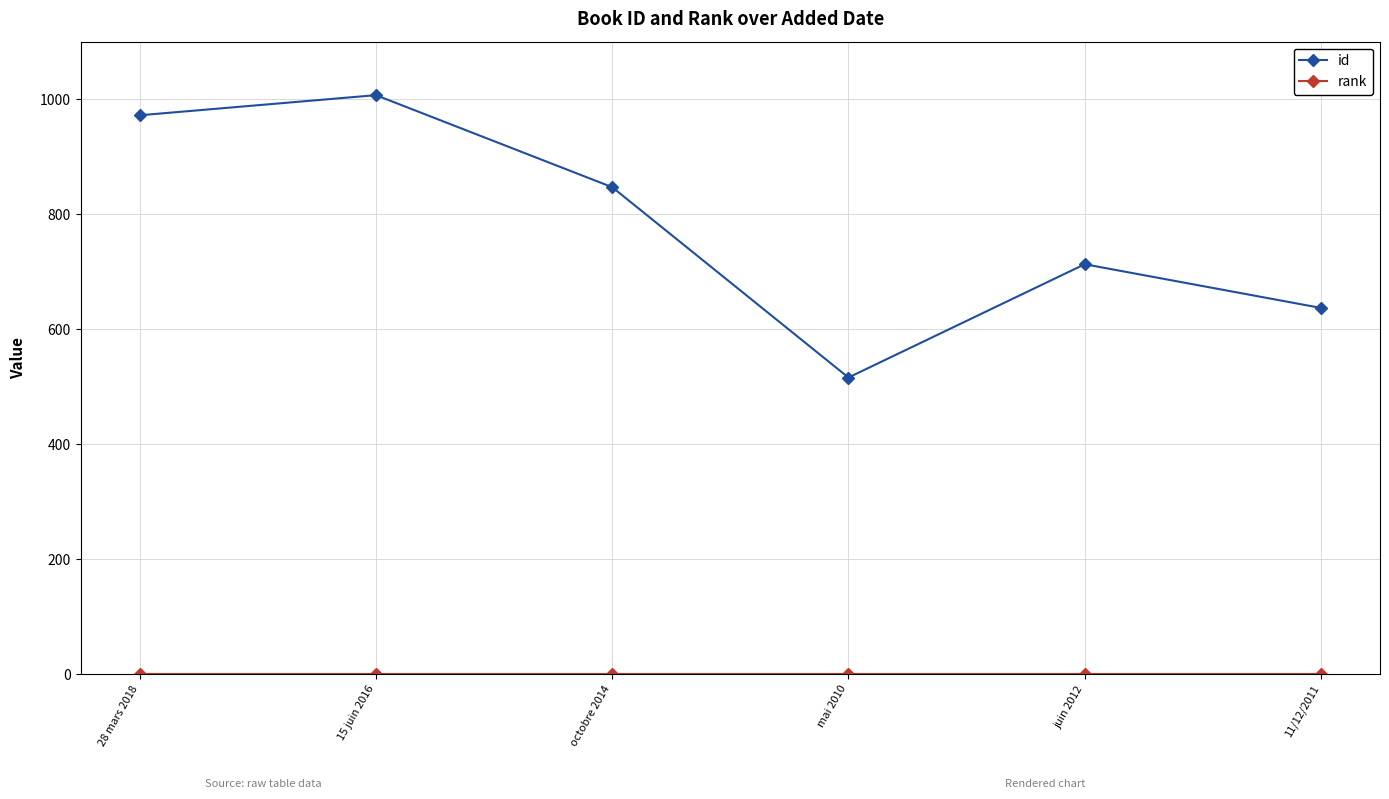

What is the label of the 2nd point from the left?

15 juin 2016